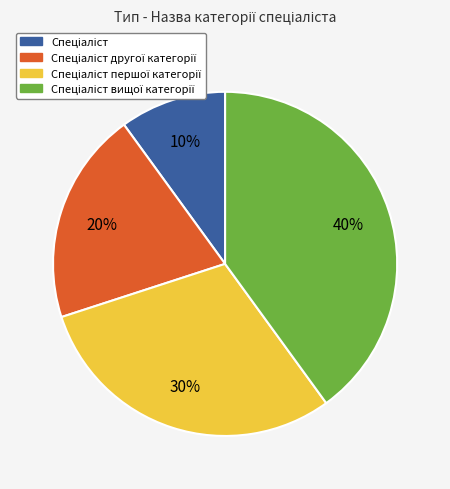

To the nearest percent, what is the difference between the largest and smallest slice percentages?

30%